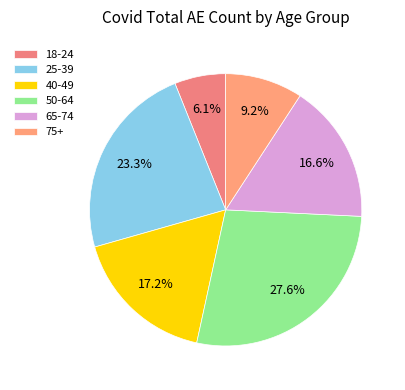

How many slices are in this pie chart?

6